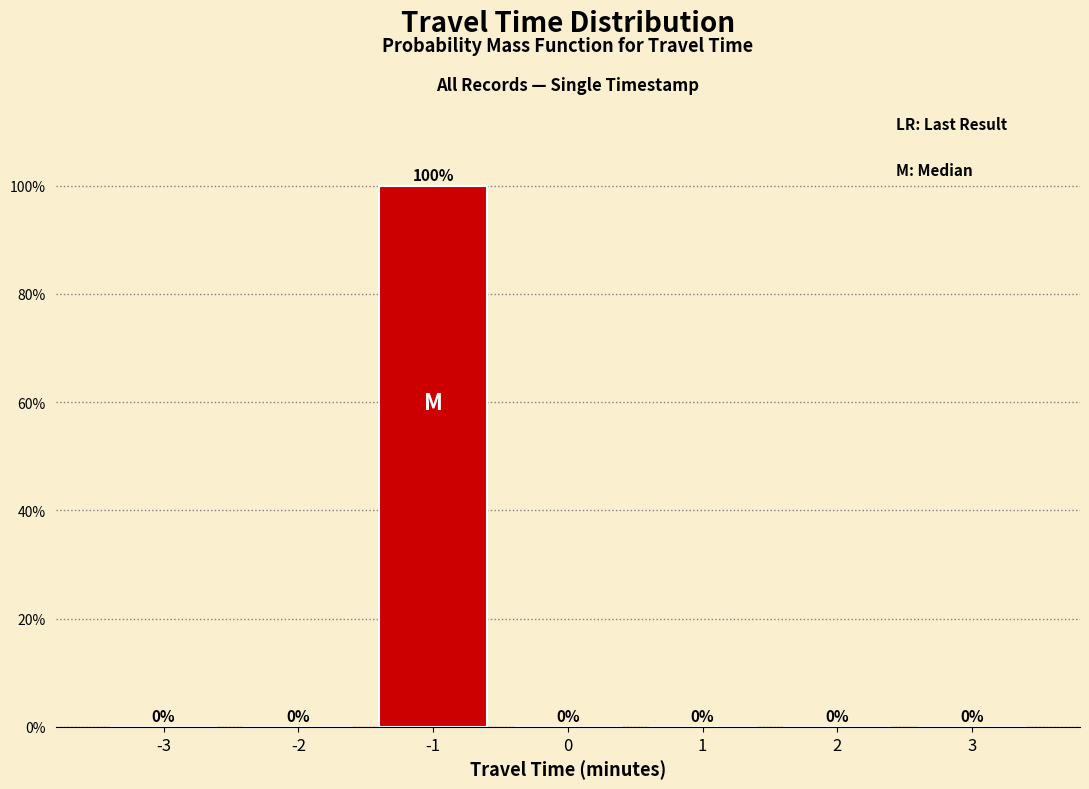

Reading left to right, extract all data points from this chart.

-3=0	-2=0	-1=100	0=0	1=0	2=0	3=0